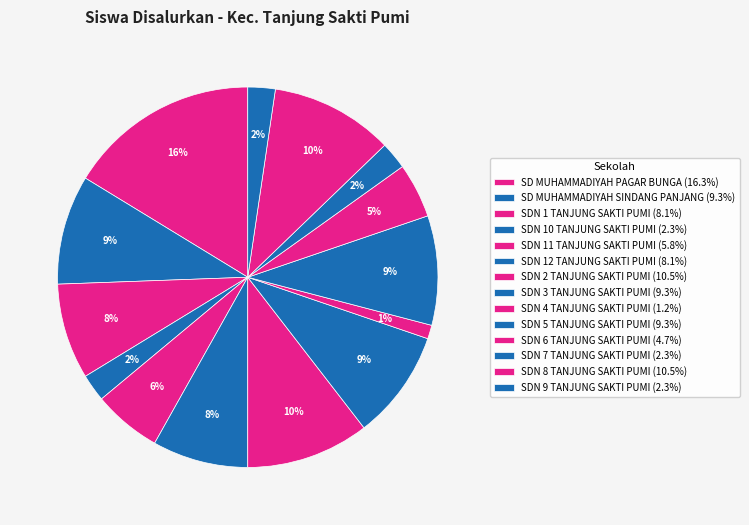

Count the number of slices in the pie.

14